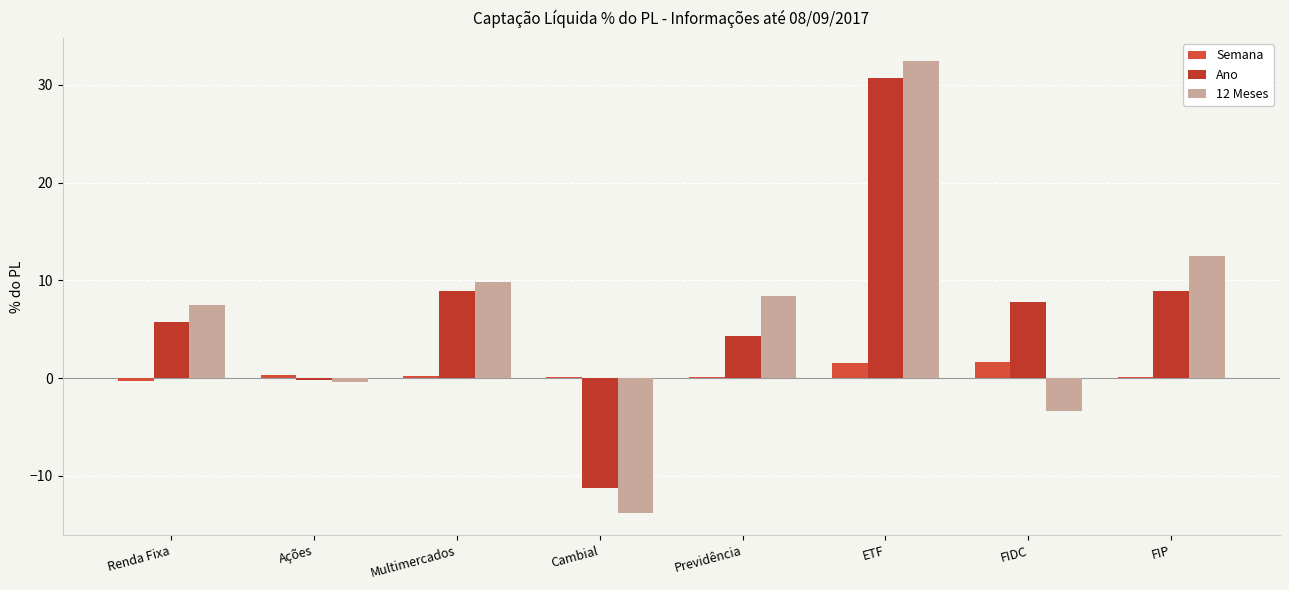

Read the Ano value at Cambial.

-11.2